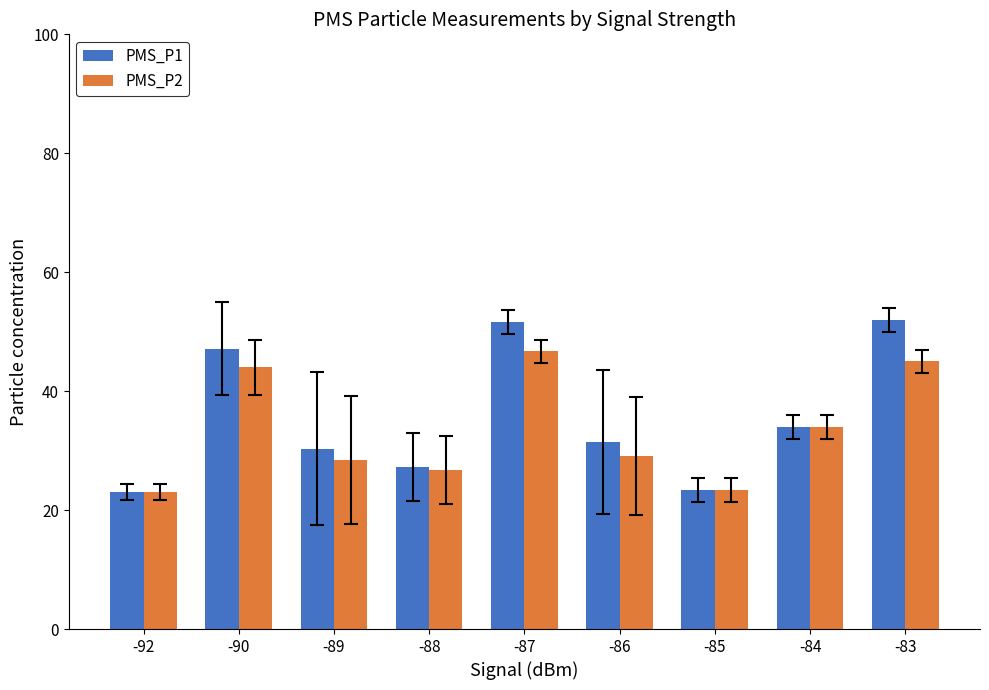

Is it true that PMS_P2 equals 45.0 at -83?

True